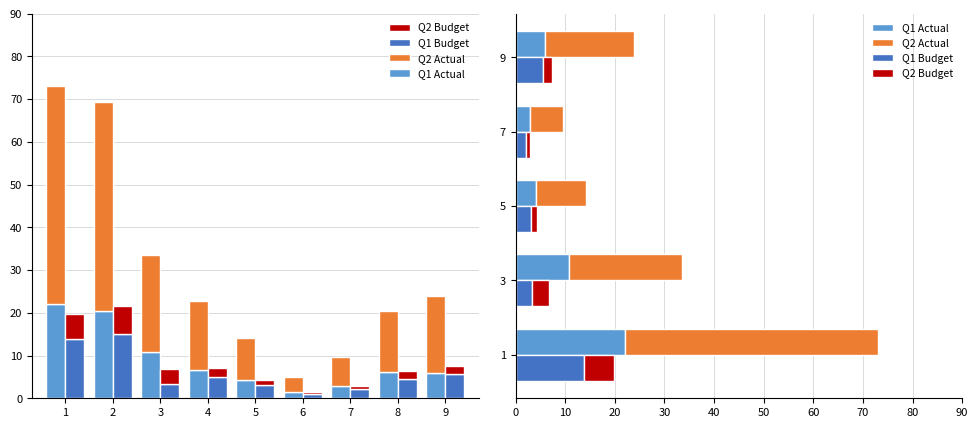

Rank the series at 7 from highest to lowest value.

Q2 Actual, Q1 Actual, Q1 Budget, Q2 Budget